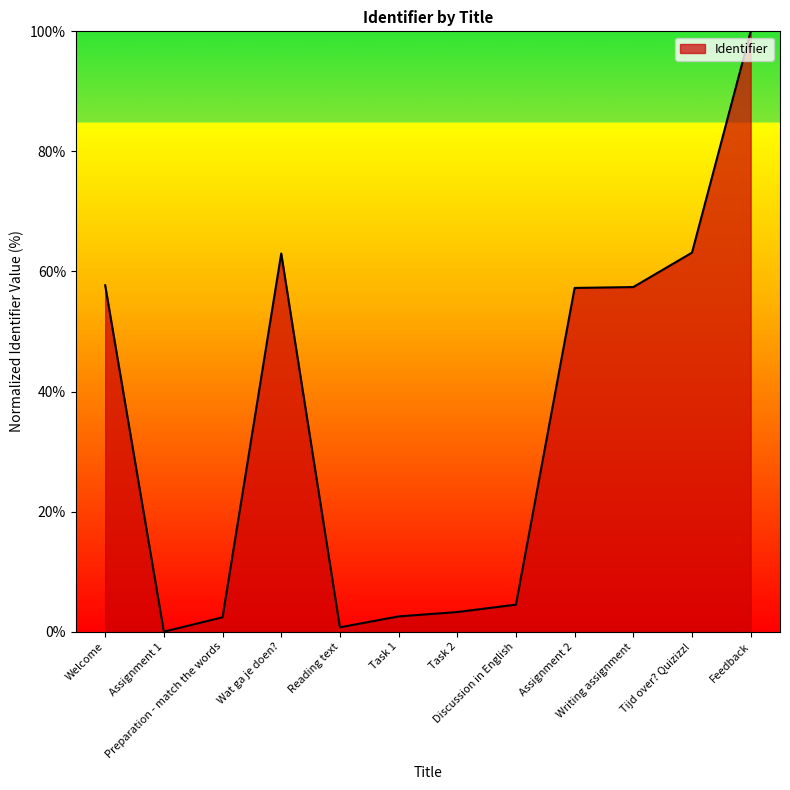

What is the average value?

34.3